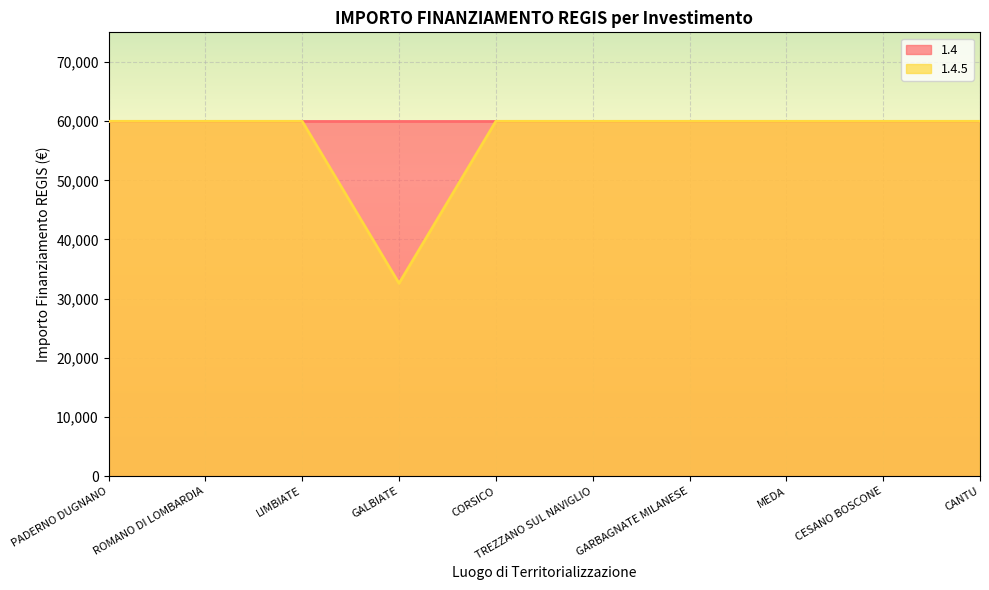

Rank the categories by value from lowest to highest.

GALBIATE, PADERNO DUGNANO, ROMANO DI LOMBARDIA, LIMBIATE, CORSICO, TREZZANO SUL NAVIGLIO, GARBAGNATE MILANESE, MEDA, CESANO BOSCONE, CANTU